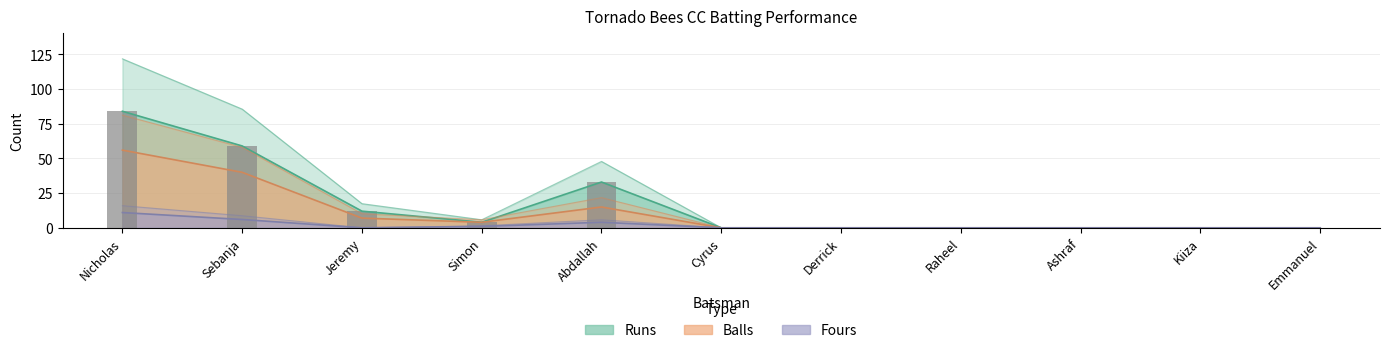

What is the difference between the maximum and second lowest values in the Runs series?

121.8